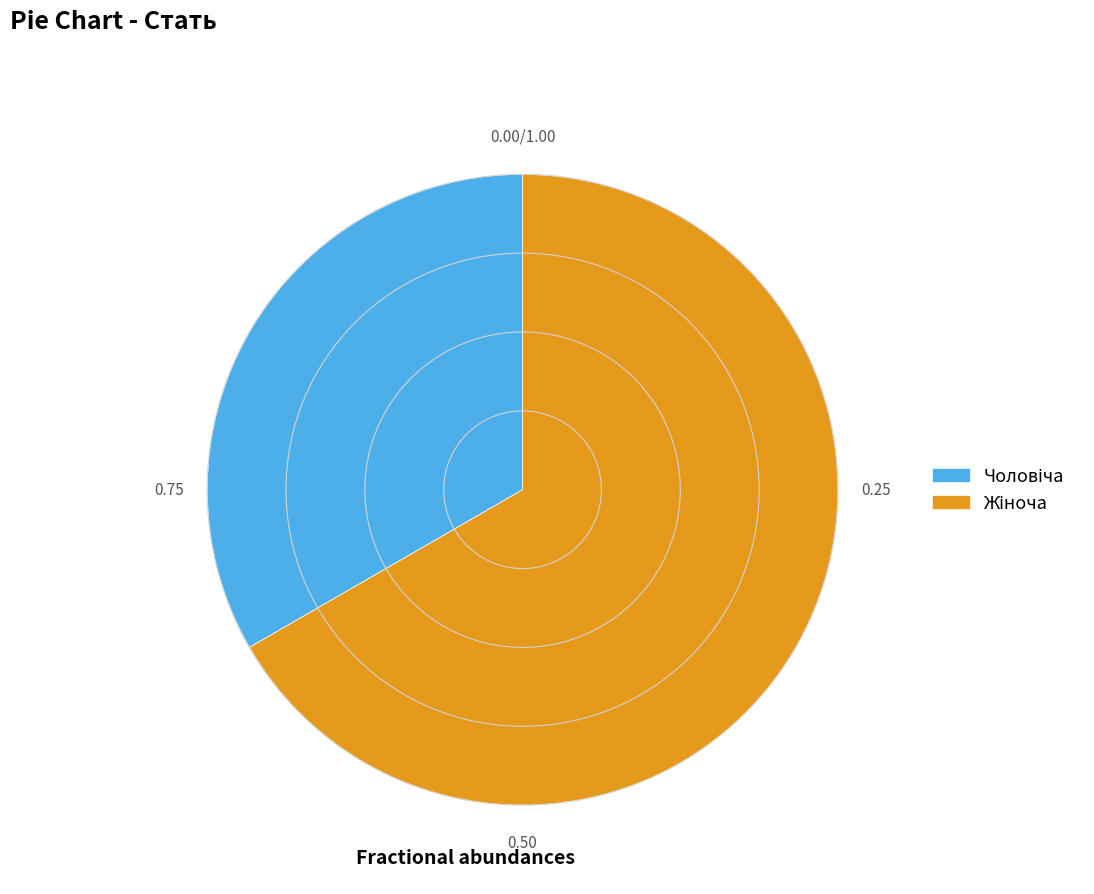

Is there a majority slice in this chart?

Yes